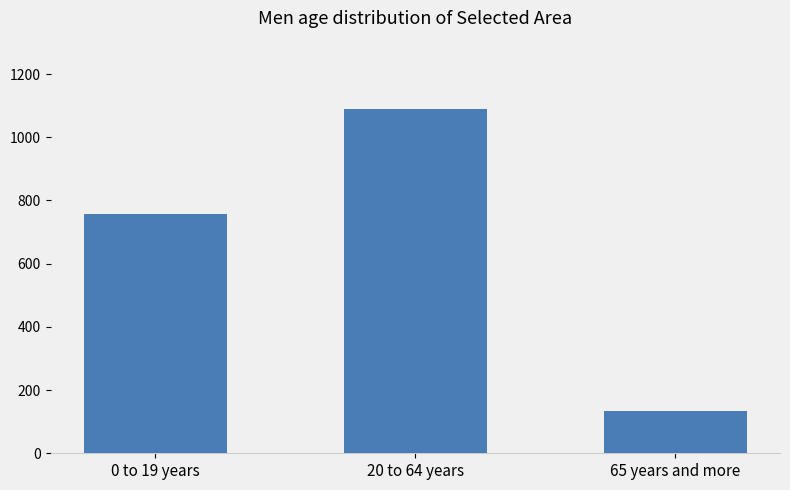

Which label corresponds to the smallest value in the chart?

65 years and more